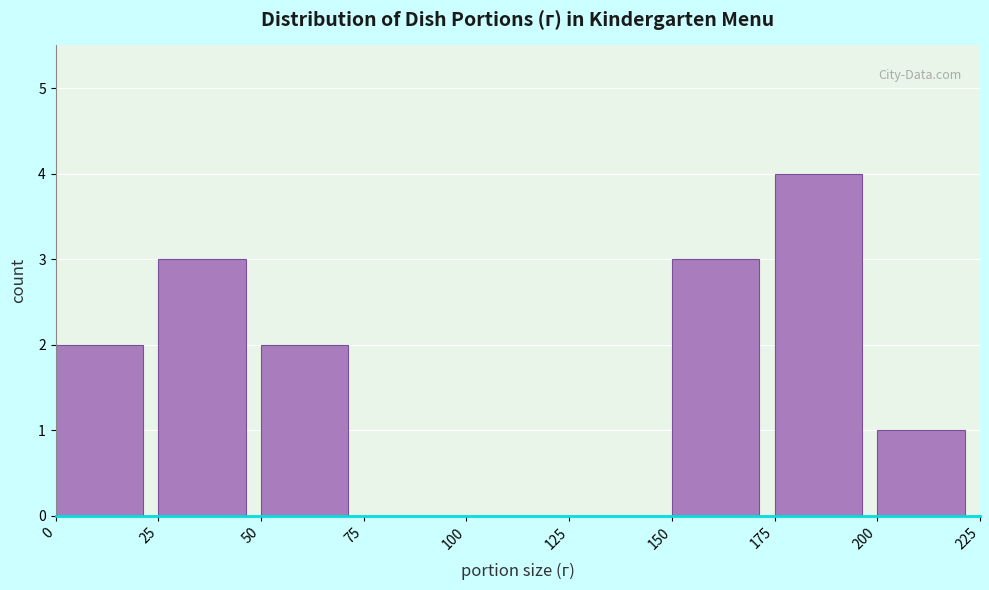

Over which range of the x-axis is the bar tallest?

175 to 200